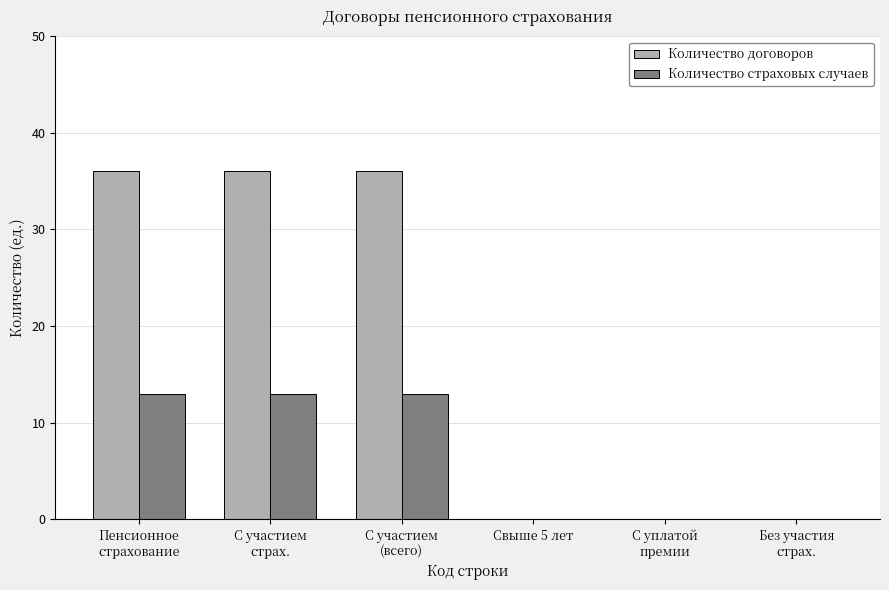

Does the chart contain stacked bars?

No